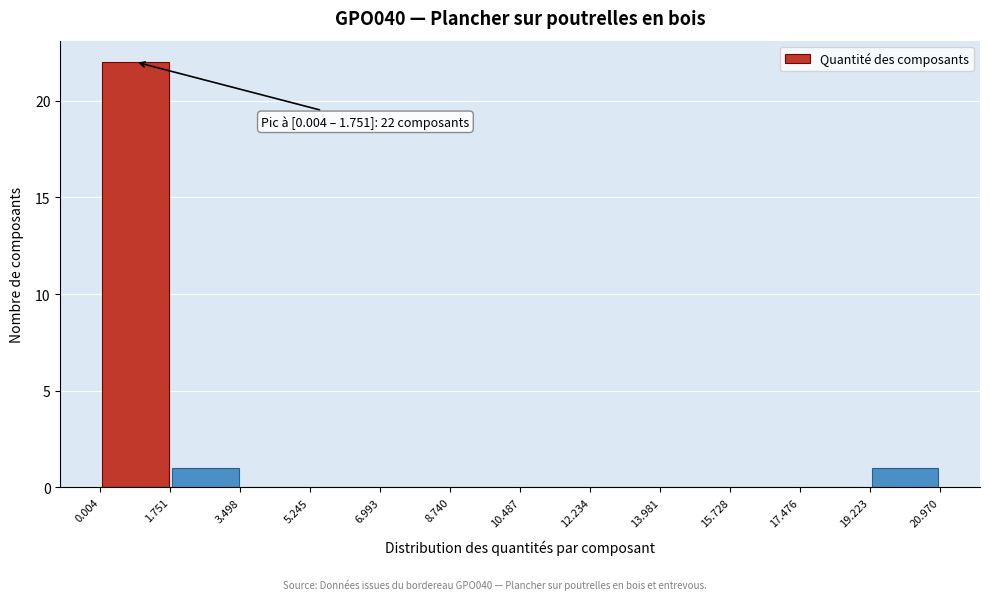

Over which range of the x-axis is the bar tallest?

0.004 to 1.751